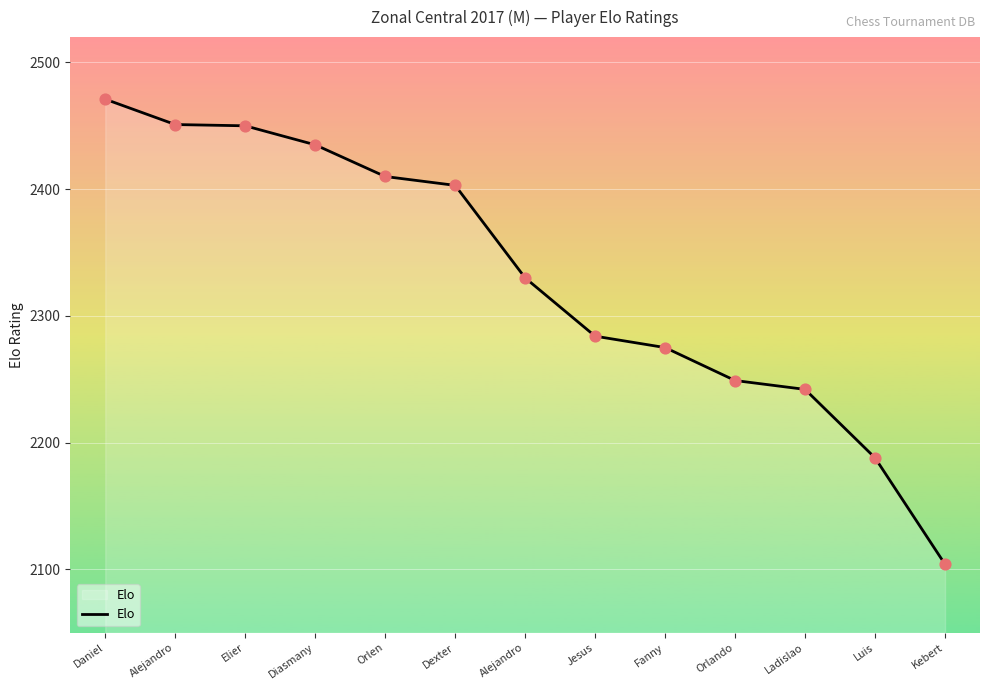

What is the change in value from Dexter to Orlando?

-154